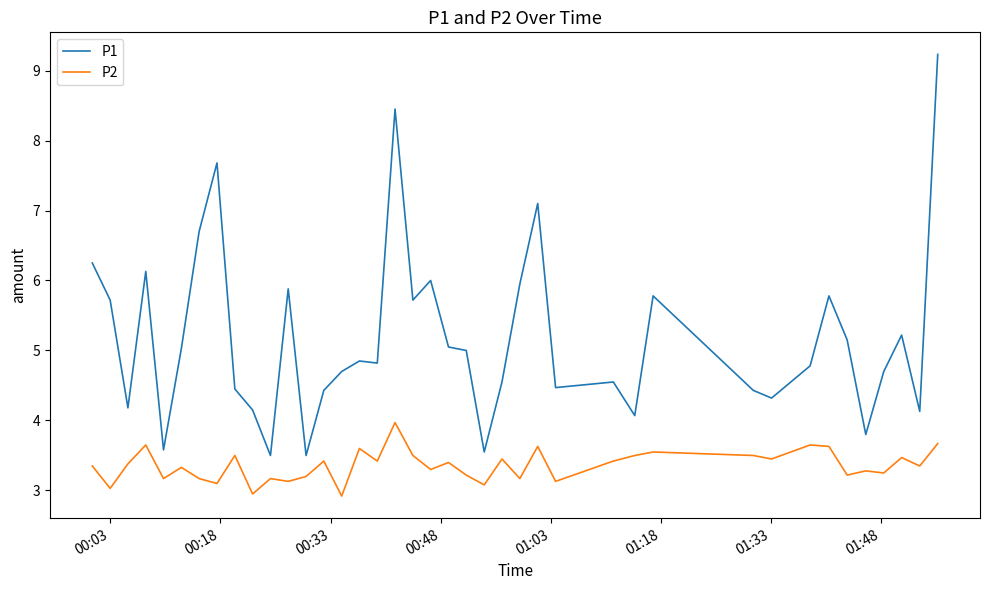

What is the highest value of the P1 series?

9.2